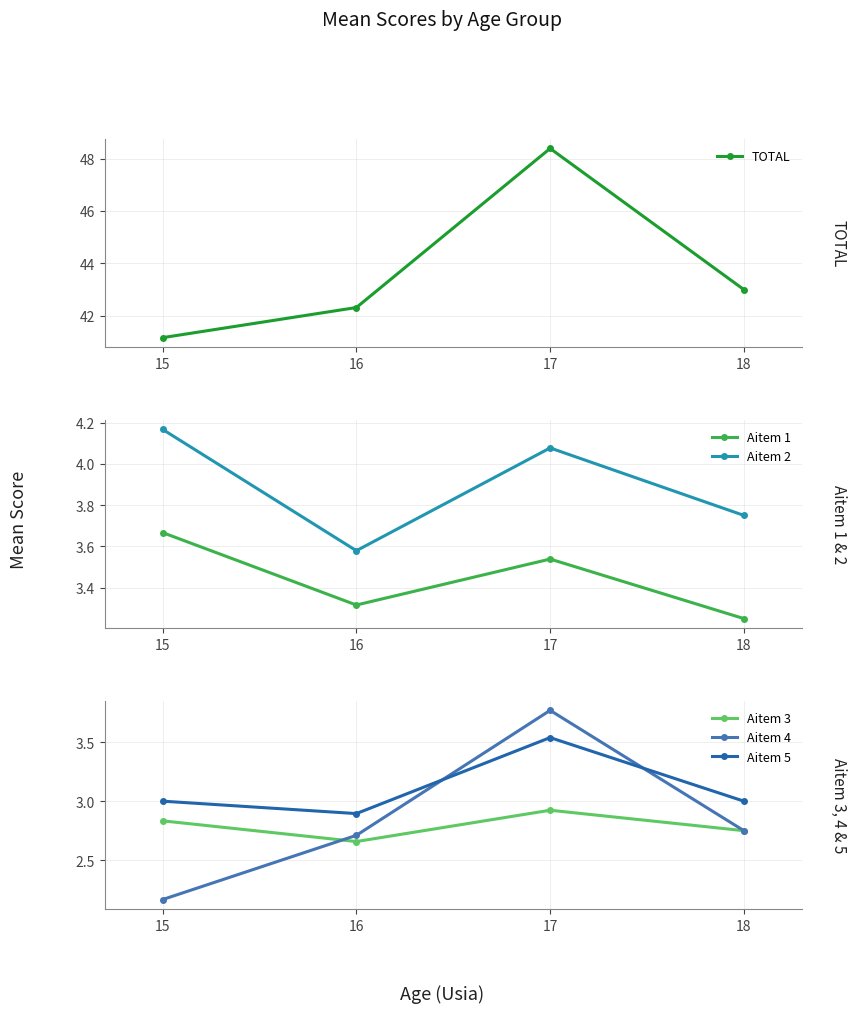

Where is the first local maximum for Aitem 3?

17